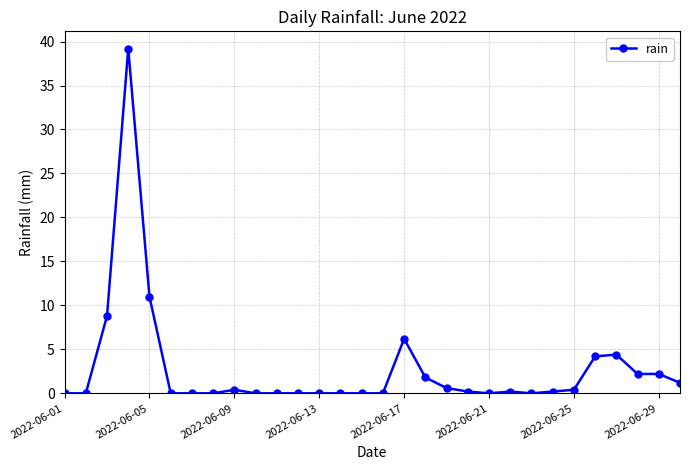

What is the difference between the maximum and minimum values?

39.2